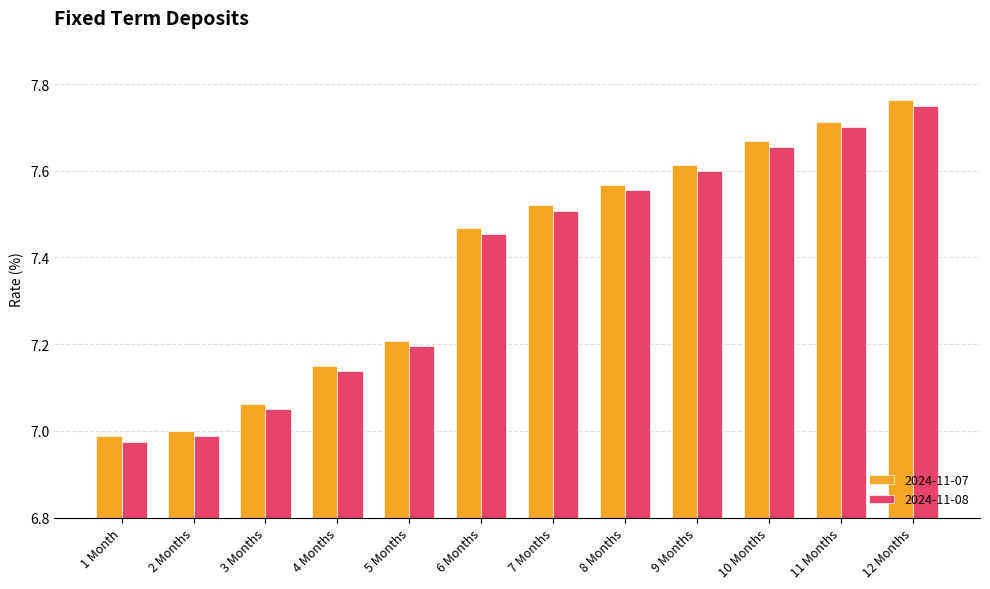

What is the sum of all 2024-11-08 values?

88.6